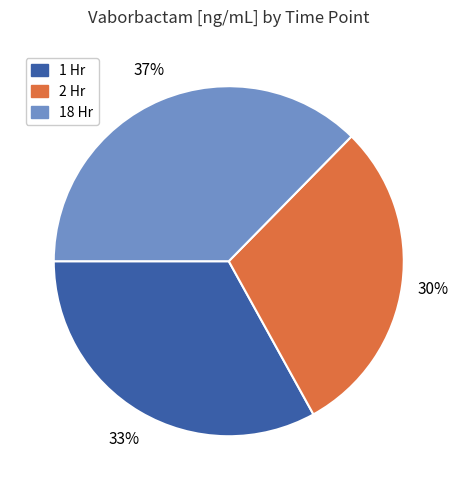

The 18 Hr slice represents 19% of the pie. True or false?

False